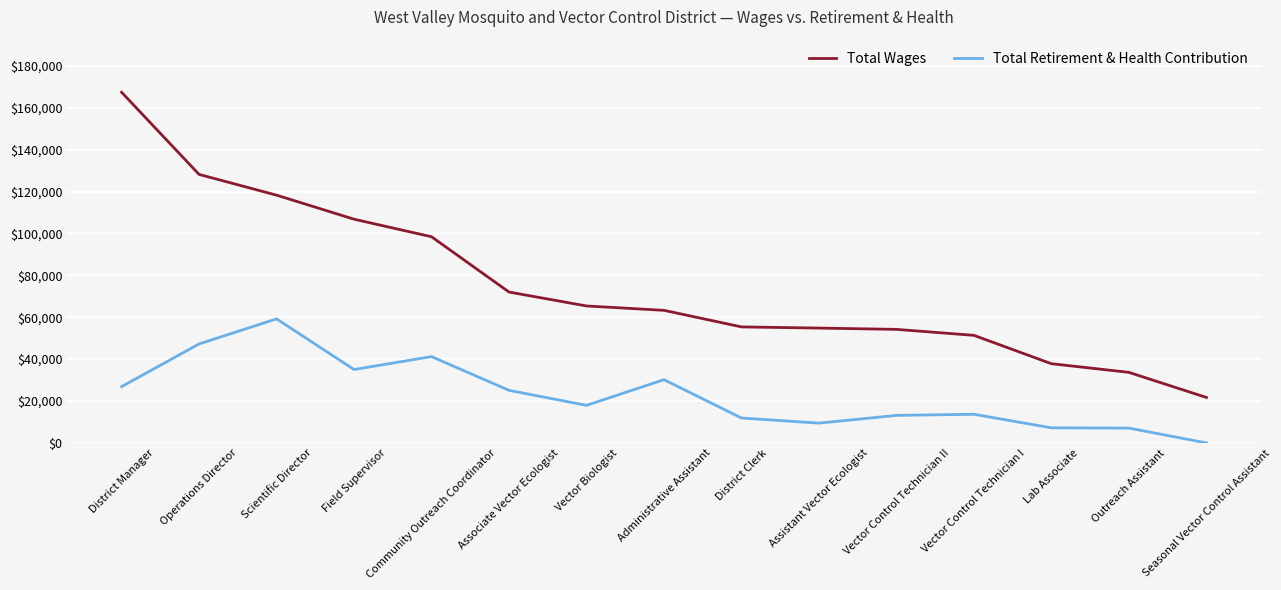

True or false: Total Wages and Total Retirement & Health Contribution intersect in this chart.

False